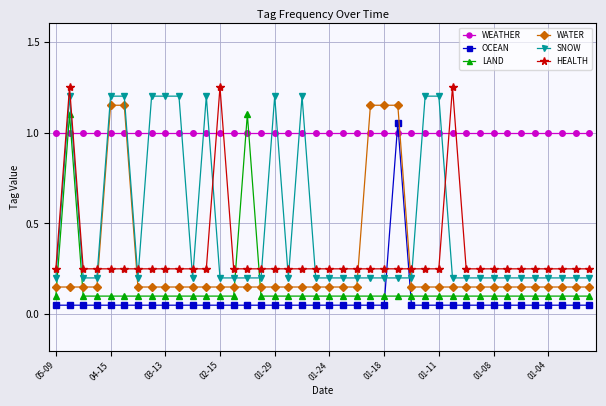

What is the average value of the WATER series?

0.3